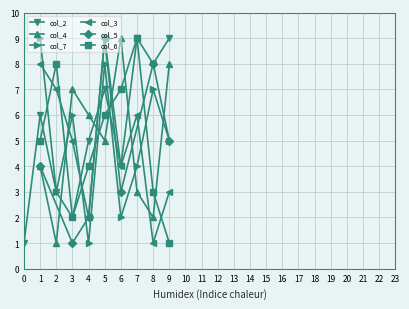

List the labels in order of col_4 value, largest first.

6, 9, 3, 4, 5, 1, 7, 8, 2